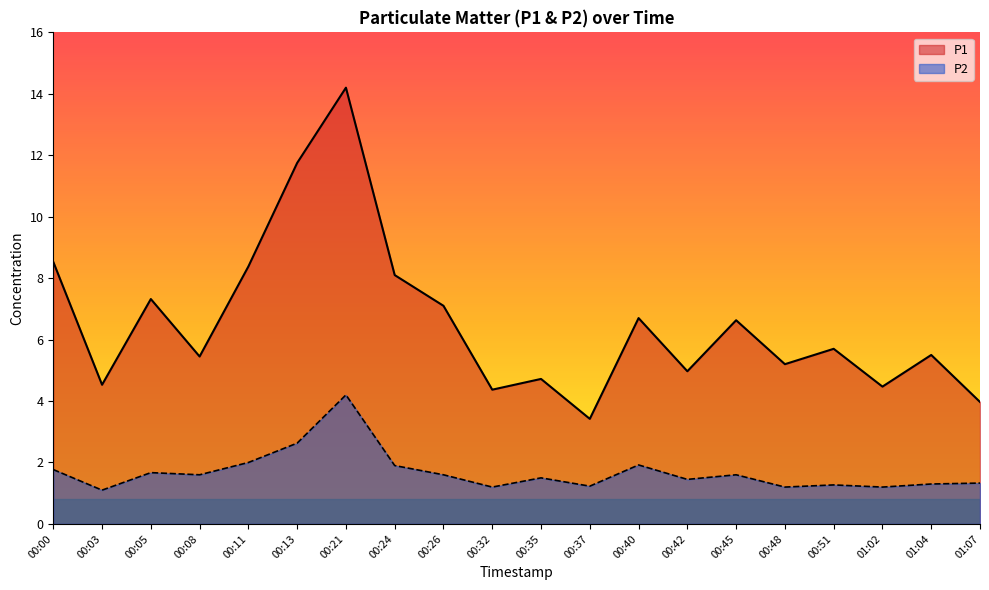

The value of P1 at 00:08 is 7.9. True or false?

False